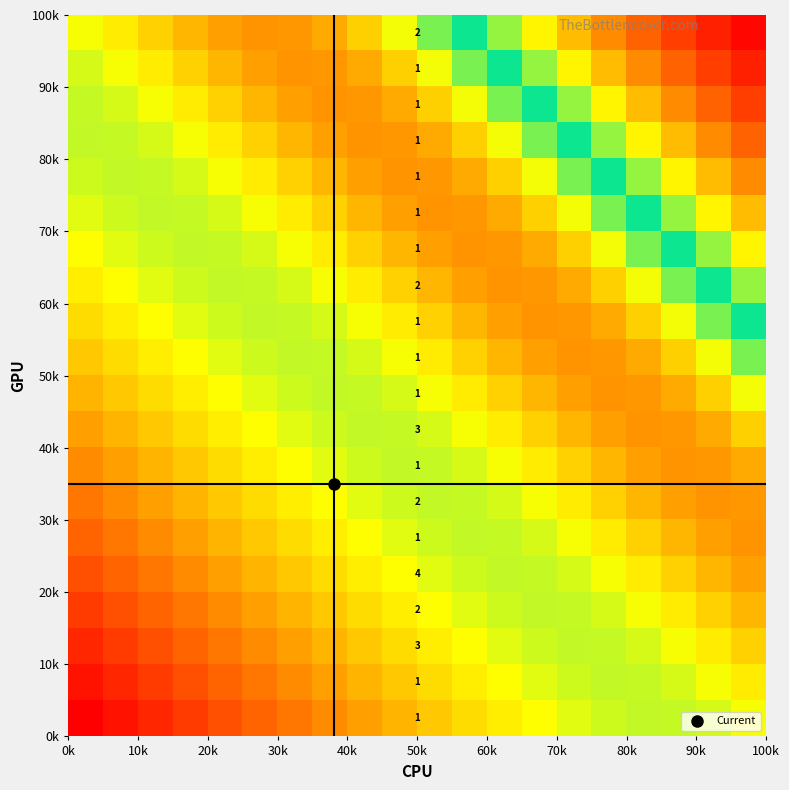

How many data points does each series have?

20